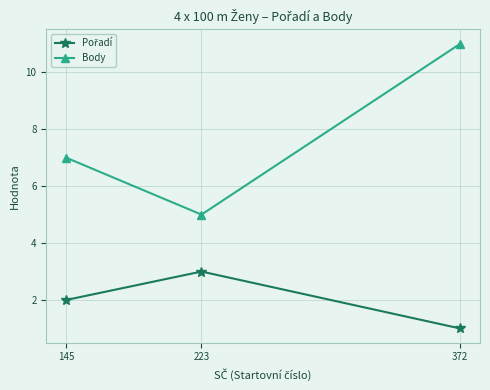

What is the sum of the Body values at 145 and 223?

12